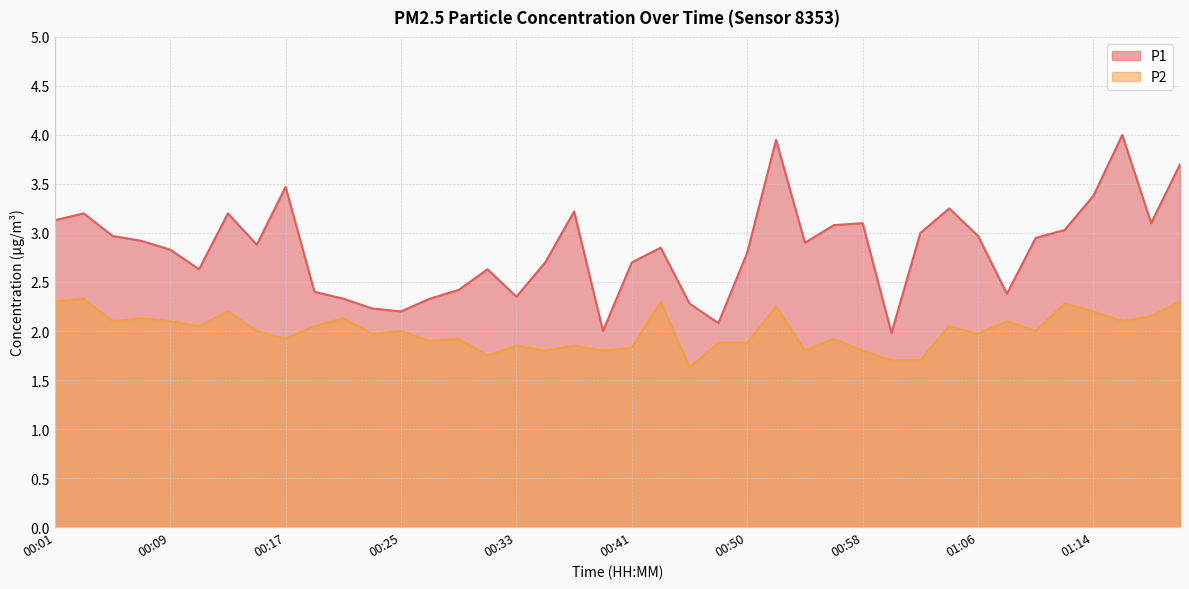

List the series in order of their peak value, highest first.

P1, P2